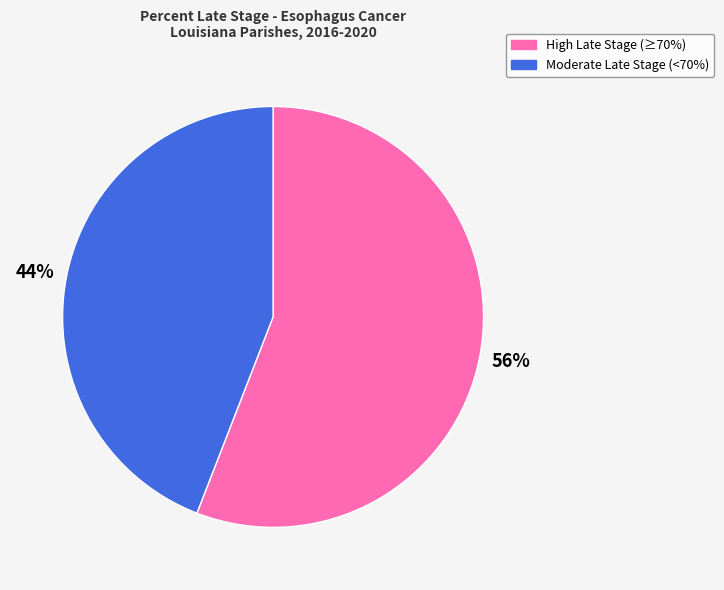

Is there any slice that represents more than half of the pie?

Yes